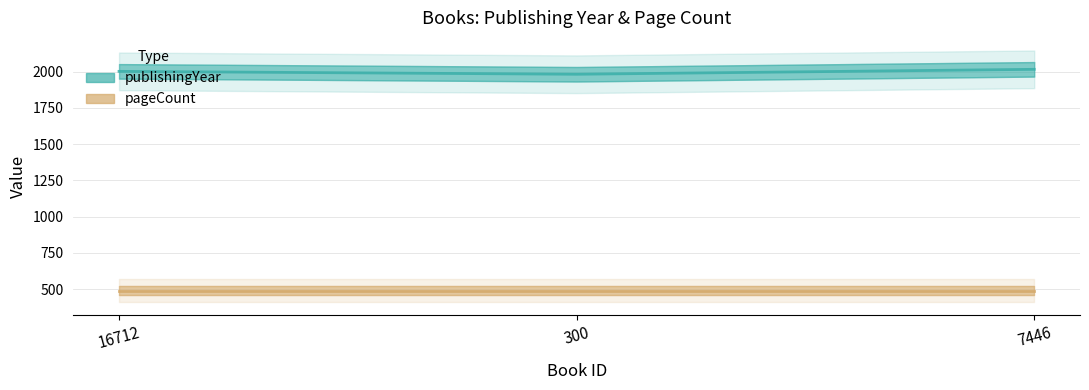

Does the chart display data point markers on the line(s)?

No